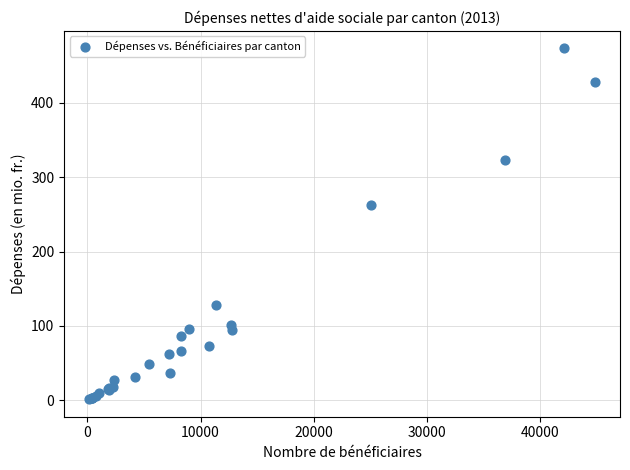

What Y value in the scatter plot is closest to 237?

262.6